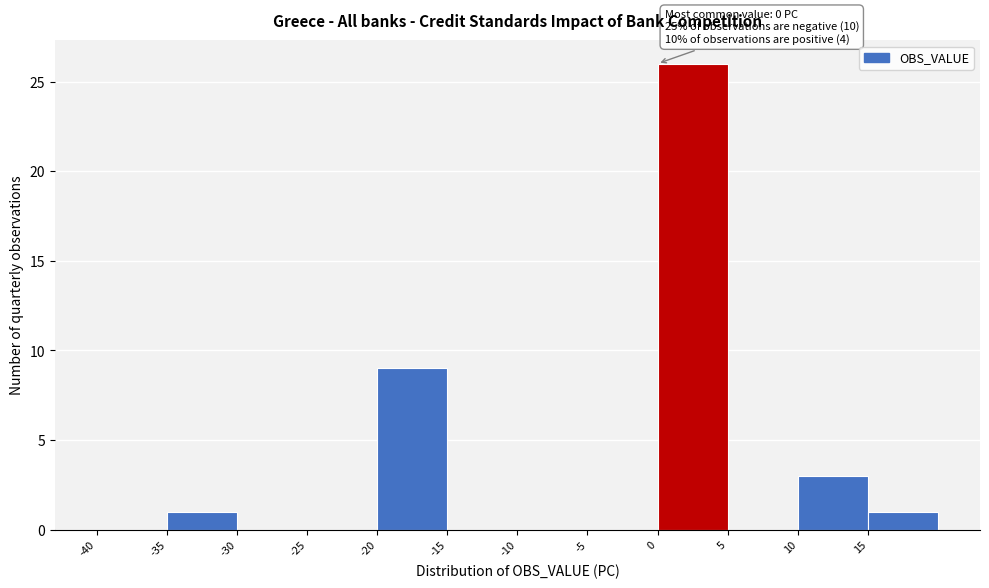

Over which range of the x-axis is the bar tallest?

0 to 5